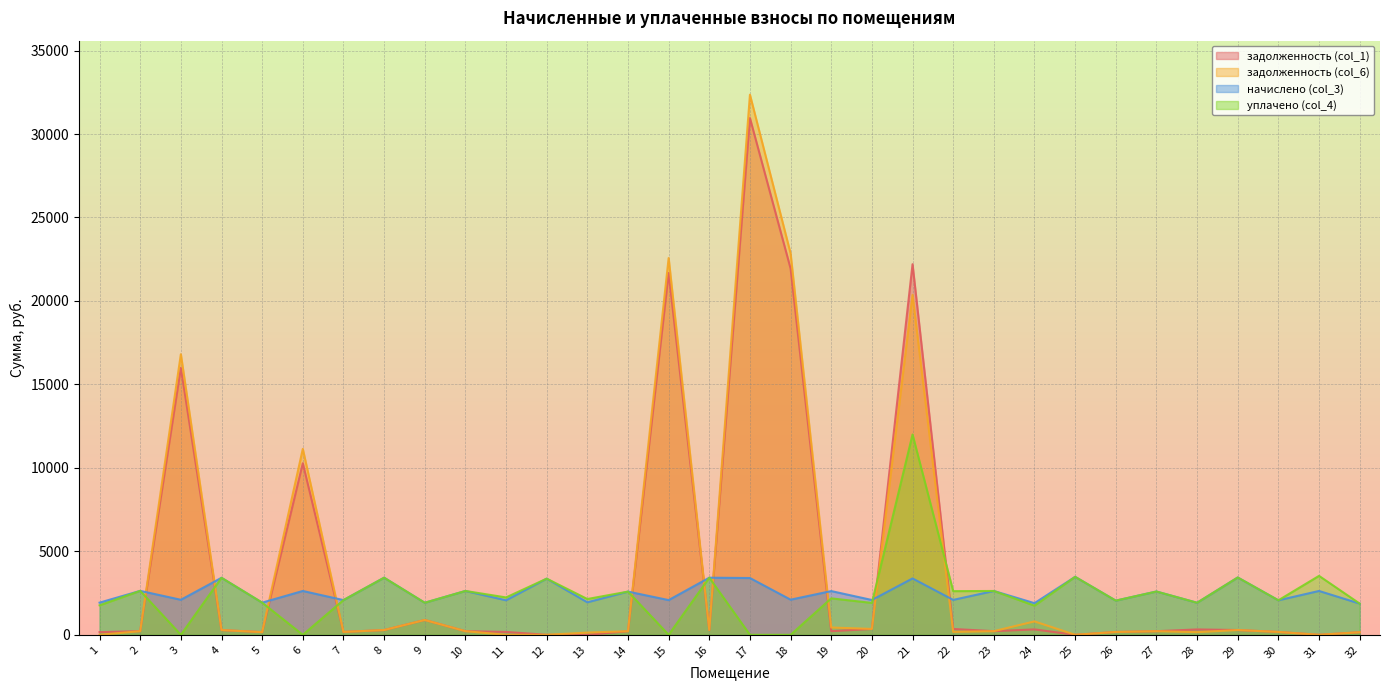

How many interior local valleys does the задолженность (col_1) series have?

7